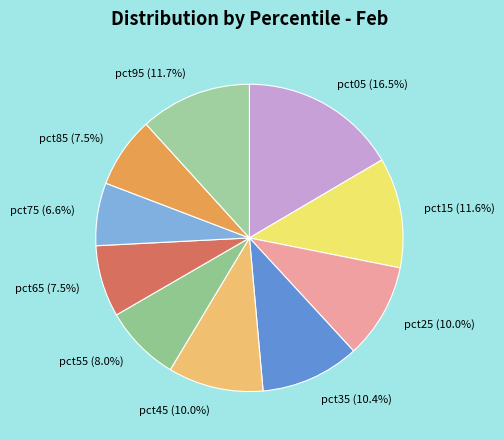

To the nearest percent, what is the combined percentage of pct85 and pct55?

16%